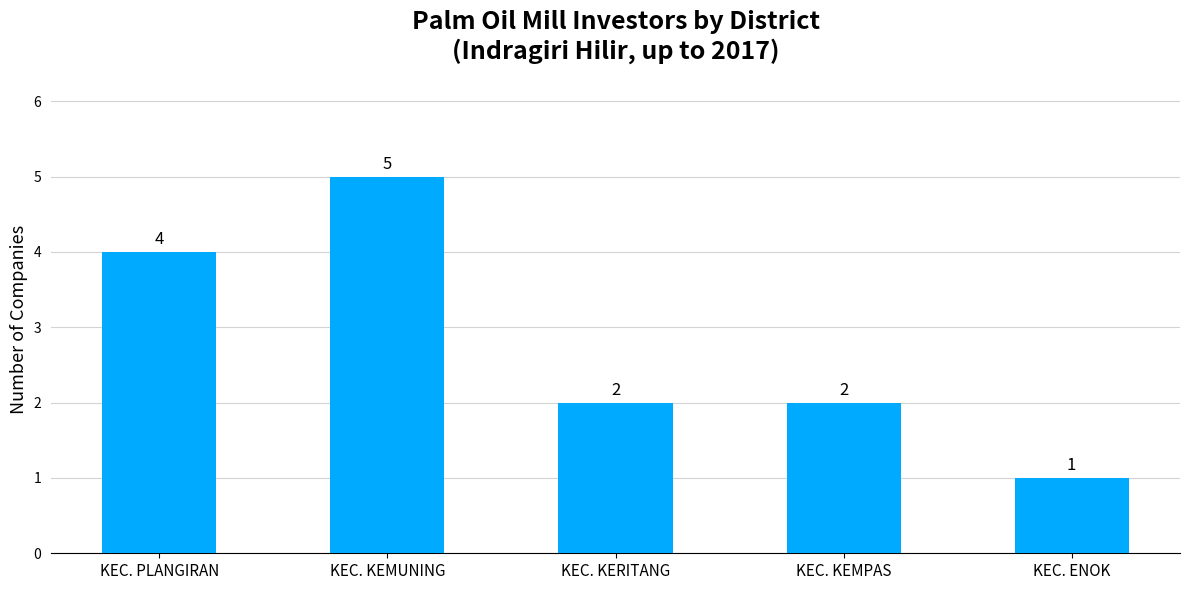

The value at KEC. KERITANG is 3. True or false?

False